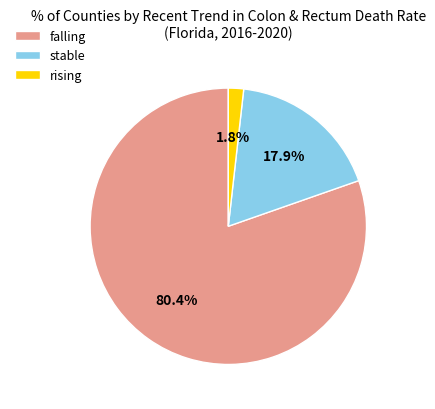

To the nearest percent, what is the difference between the largest and smallest slice percentages?

79%